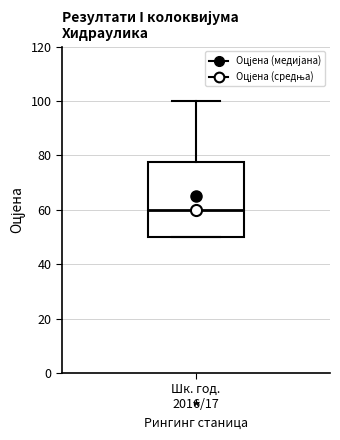

Where is the lower edge of the box for Шк. год. 2016/17 on the y-axis? The values are not printed on the chart, so give them approximately, as read against the axis.

50